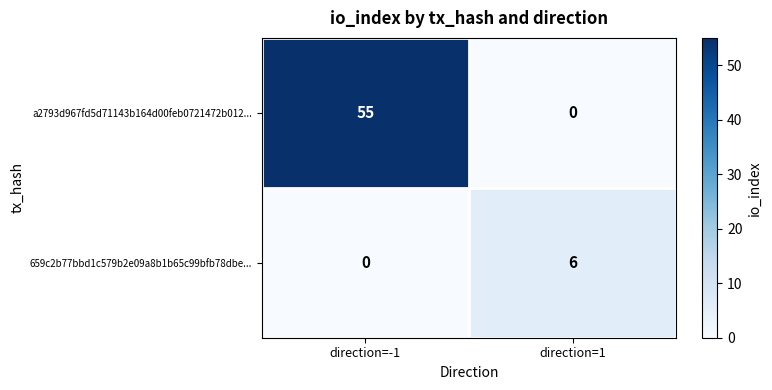

What is the total value across all series at direction=-1?

55